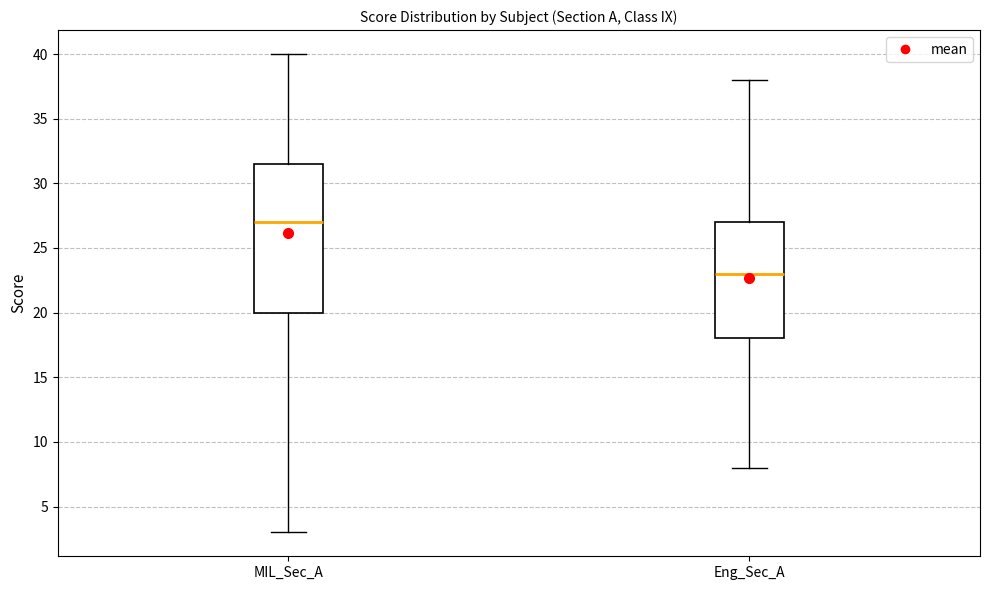

Reading left to right, read every box against the y-axis: the position of its median line, the range the box covers, and the ends of its whiskers. The values are not printed on the chart, so give them approximately, as read against the axis.

MIL_Sec_A: median 27.0, box 20.0 to 31.5, whiskers 3.0 to 40.0
Eng_Sec_A: median 23.0, box 18.0 to 27.0, whiskers 8.0 to 38.0